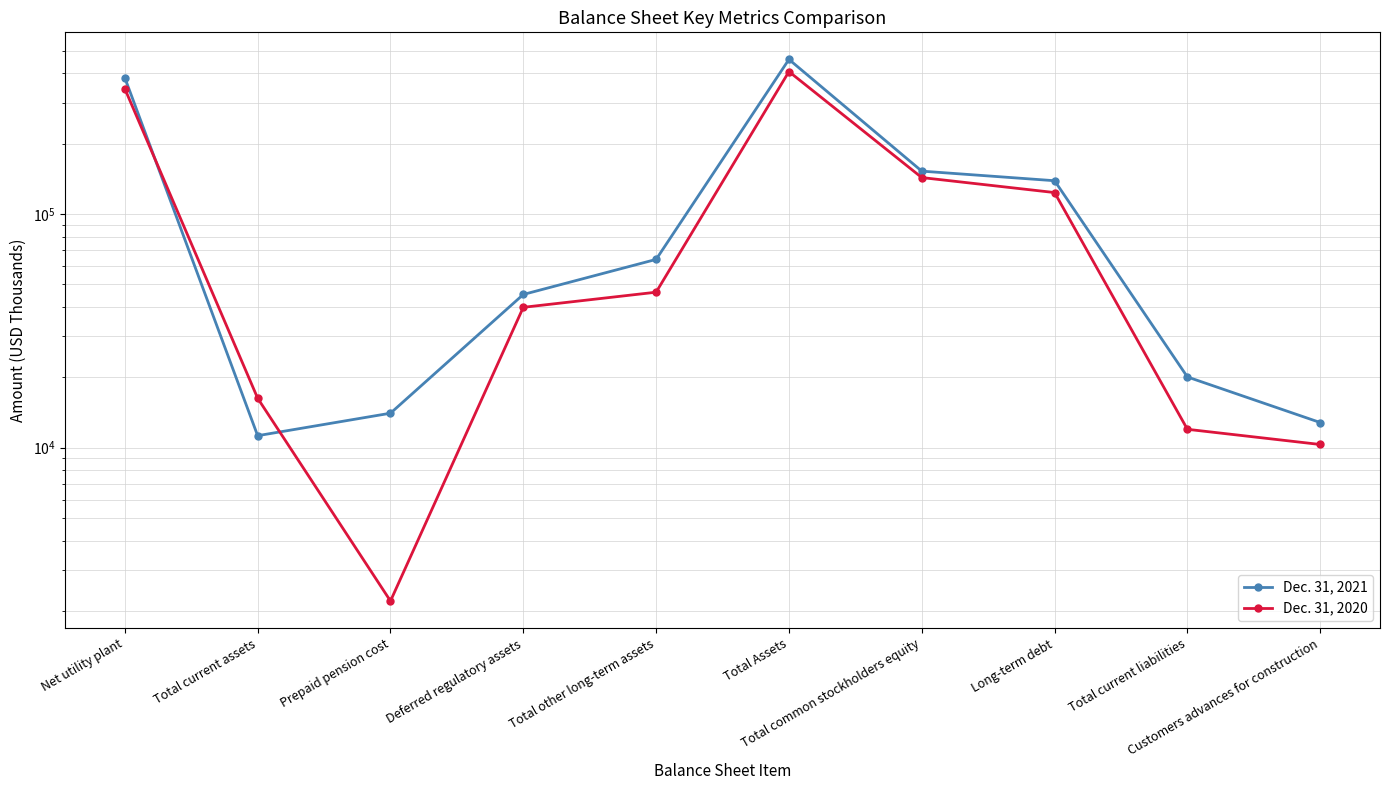

What is the smallest value displayed?

2209